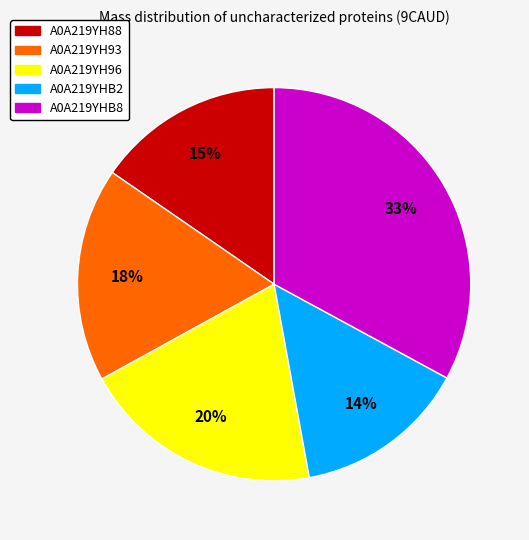

How many segments does this pie chart have?

5